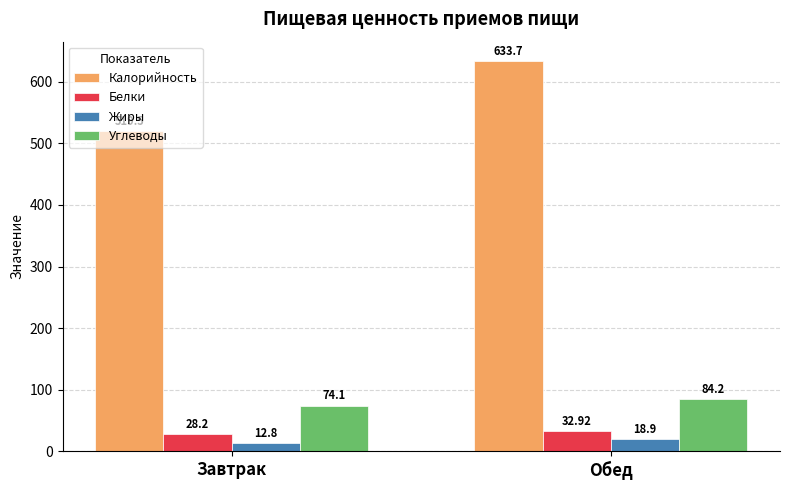

Reading left to right, list all the values displayed in this chart.

Калорийность: 519.5	633.7
Белки: 28.2	32.9
Жиры: 12.8	18.9
Углеводы: 74.1	84.2